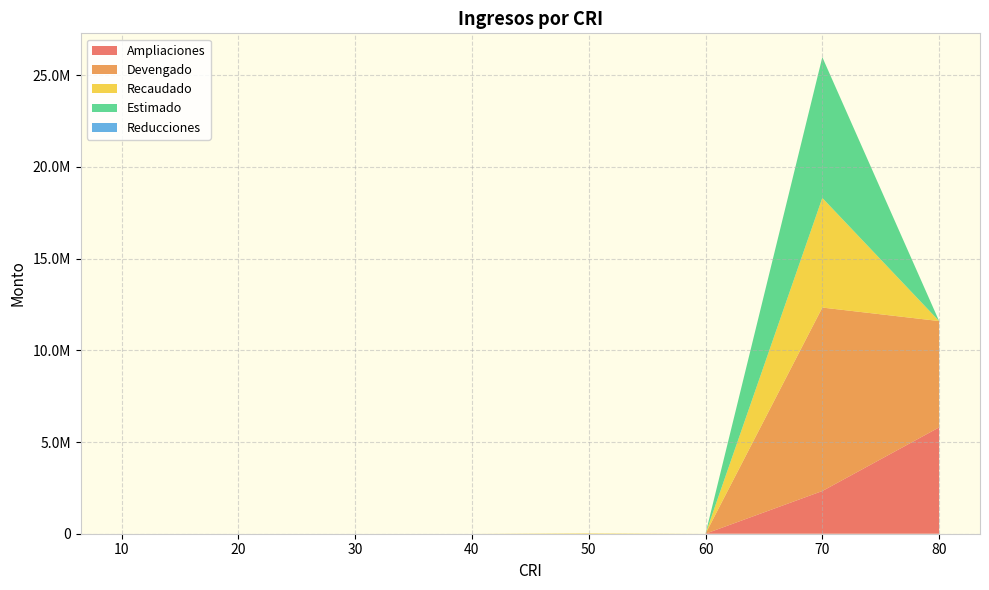

Reading left to right, transcribe all the data shown in this chart.

Ampliaciones: 0.0	0.0	0.0	0.0	0.0	0.0	2328124.5	5798706.8
Devengado: 0.0	0.0	0.0	0.0	0.0	0.0	10004457.5	5798706.8
Recaudado: 0.0	0.0	0.0	0.0	24792.6	0.0	5978623.0	0.0
Estimado: 0.0	0.0	0.0	0.0	0.0	0.0	7676333.0	0.0
Reducciones: 0.0	0.0	0.0	0.0	0.0	0.0	0.0	0.0